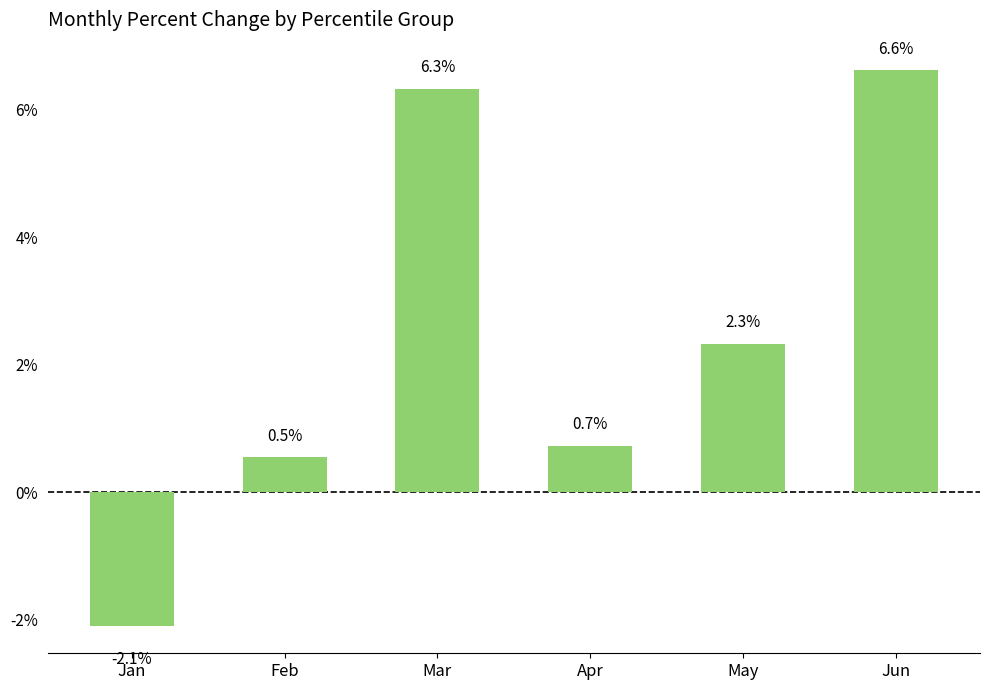

The chart shows a value of 0.0 at Jun. True or false?

False